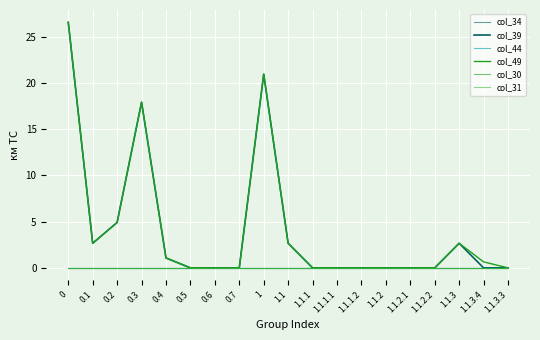

True or false: col_44 has more than 1 interior local peaks.

False